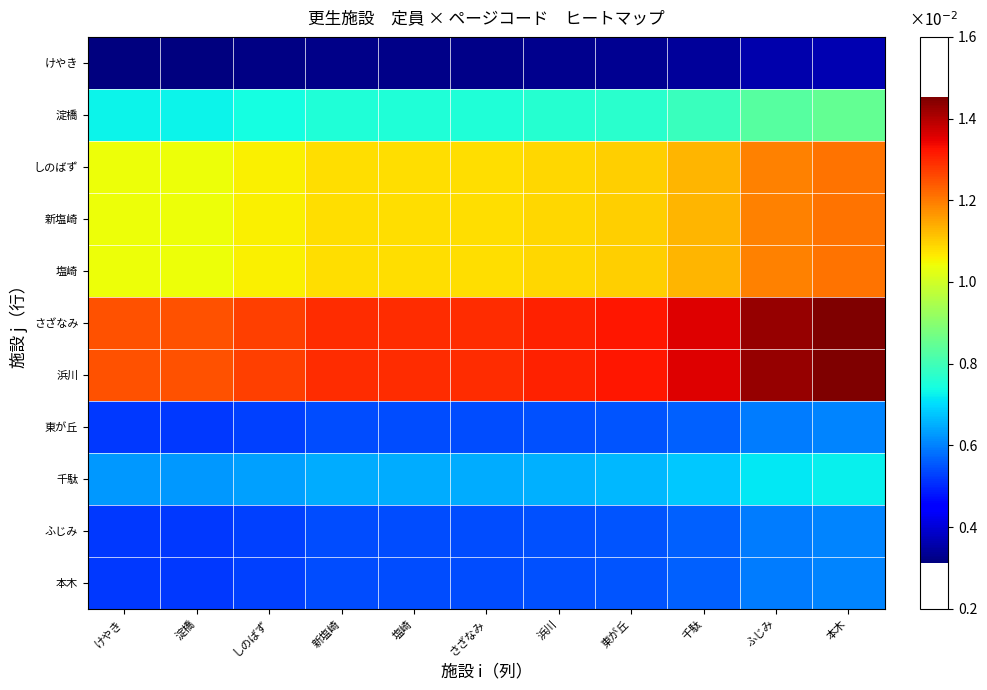

Reading left to right, what are all the values shown in this chart?

けやき: けやき=0.0	淀橋=0.0	しのばず=0.0	新塩崎=0.0	塩崎=0.0	さざなみ=0.0	浜川=0.0	東が丘=0.0	千駄=0.0	ふじみ=0.0	本木=0.0
淀橋: けやき=0.0	淀橋=0.0	しのばず=0.0	新塩崎=0.0	塩崎=0.0	さざなみ=0.0	浜川=0.0	東が丘=0.0	千駄=0.0	ふじみ=0.0	本木=0.0
しのばず: けやき=0.0	淀橋=0.0	しのばず=0.0	新塩崎=0.0	塩崎=0.0	さざなみ=0.0	浜川=0.0	東が丘=0.0	千駄=0.0	ふじみ=0.0	本木=0.0
新塩崎: けやき=0.0	淀橋=0.0	しのばず=0.0	新塩崎=0.0	塩崎=0.0	さざなみ=0.0	浜川=0.0	東が丘=0.0	千駄=0.0	ふじみ=0.0	本木=0.0
塩崎: けやき=0.0	淀橋=0.0	しのばず=0.0	新塩崎=0.0	塩崎=0.0	さざなみ=0.0	浜川=0.0	東が丘=0.0	千駄=0.0	ふじみ=0.0	本木=0.0
さざなみ: けやき=0.0	淀橋=0.0	しのばず=0.0	新塩崎=0.0	塩崎=0.0	さざなみ=0.0	浜川=0.0	東が丘=0.0	千駄=0.0	ふじみ=0.0	本木=0.0
浜川: けやき=0.0	淀橋=0.0	しのばず=0.0	新塩崎=0.0	塩崎=0.0	さざなみ=0.0	浜川=0.0	東が丘=0.0	千駄=0.0	ふじみ=0.0	本木=0.0
東が丘: けやき=0.0	淀橋=0.0	しのばず=0.0	新塩崎=0.0	塩崎=0.0	さざなみ=0.0	浜川=0.0	東が丘=0.0	千駄=0.0	ふじみ=0.0	本木=0.0
千駄: けやき=0.0	淀橋=0.0	しのばず=0.0	新塩崎=0.0	塩崎=0.0	さざなみ=0.0	浜川=0.0	東が丘=0.0	千駄=0.0	ふじみ=0.0	本木=0.0
ふじみ: けやき=0.0	淀橋=0.0	しのばず=0.0	新塩崎=0.0	塩崎=0.0	さざなみ=0.0	浜川=0.0	東が丘=0.0	千駄=0.0	ふじみ=0.0	本木=0.0
本木: けやき=0.0	淀橋=0.0	しのばず=0.0	新塩崎=0.0	塩崎=0.0	さざなみ=0.0	浜川=0.0	東が丘=0.0	千駄=0.0	ふじみ=0.0	本木=0.0